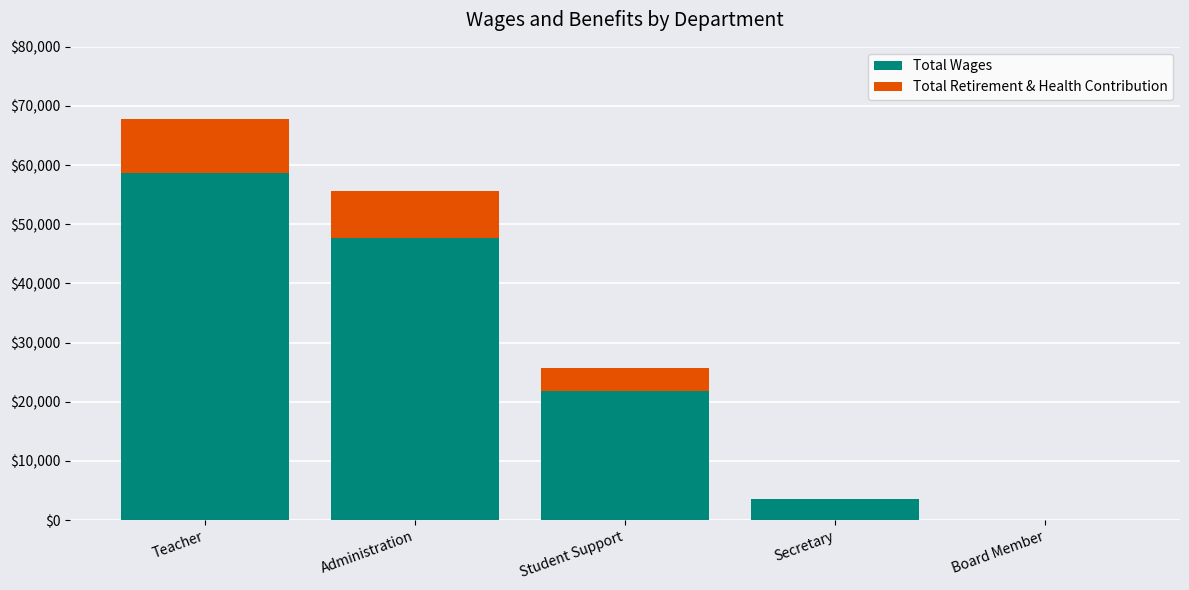

Count the number of categories in the chart.

5